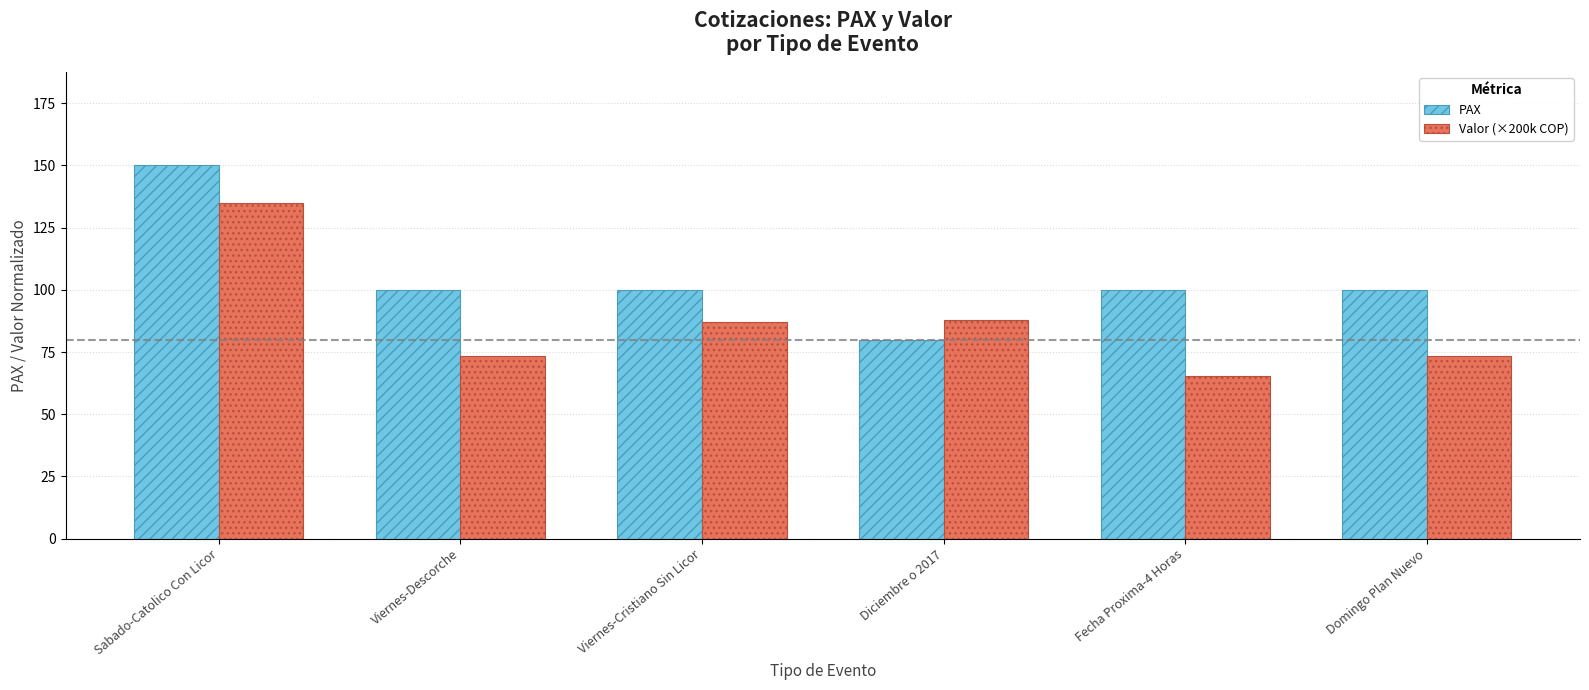

What value does the Valor (×200k COP) series have at Diciembre o 2017?

87.8